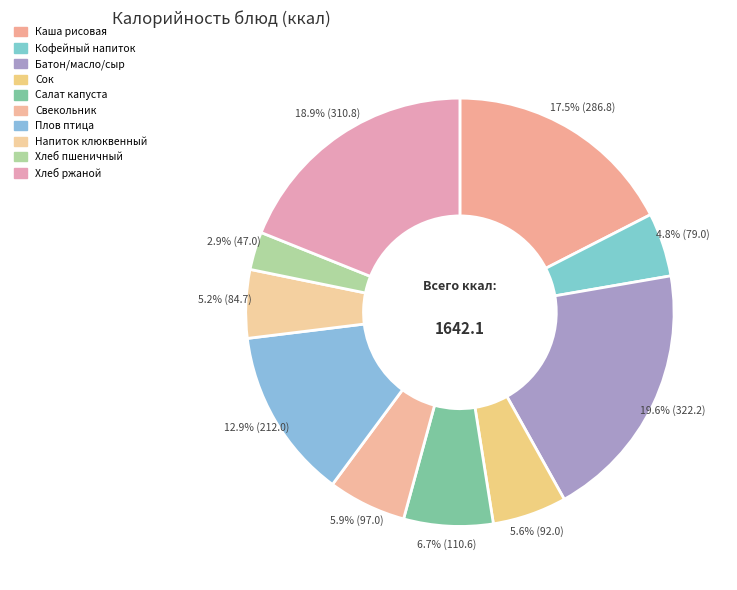

Count the number of slices in the pie.

10